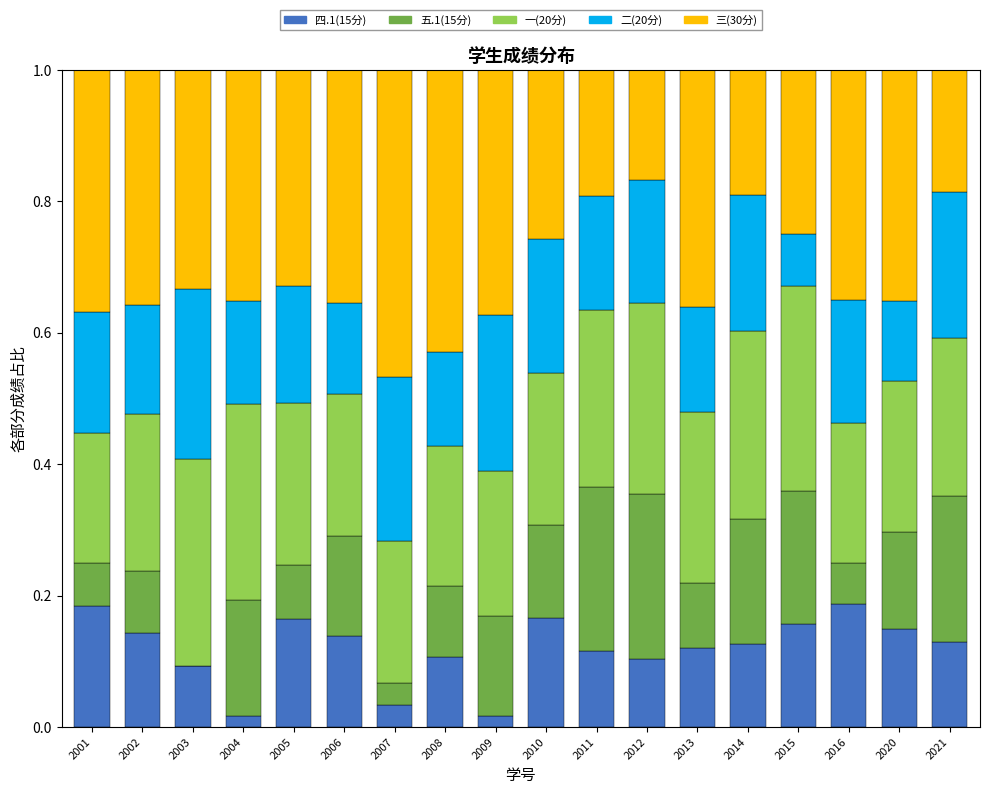

True or false: 四.1(15分) has a value of 0.0 at 2011.

False